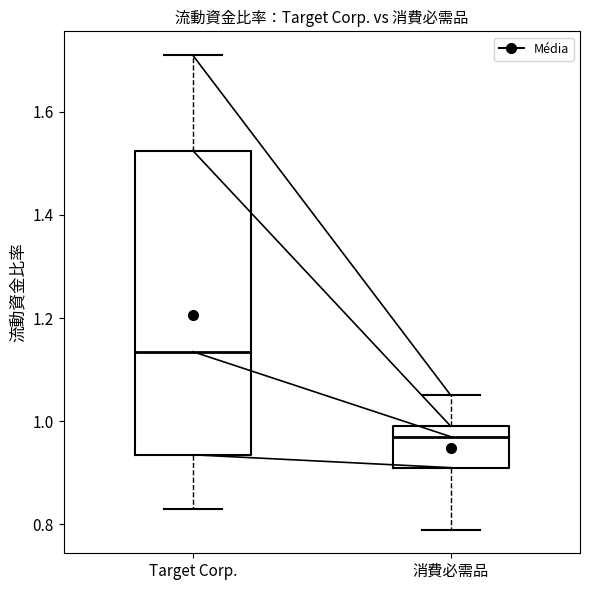

Which box's median line is the highest?

Target Corp.